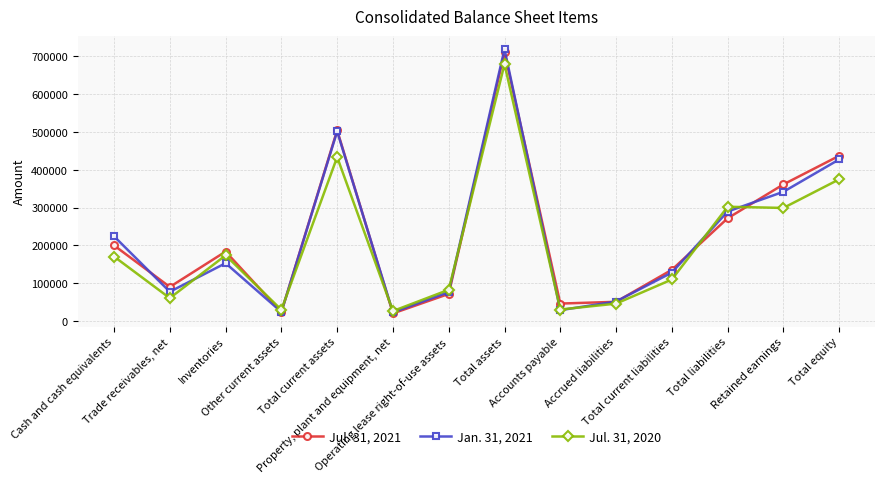

How many data points in Jul. 31, 2020 are less than 170195?

7